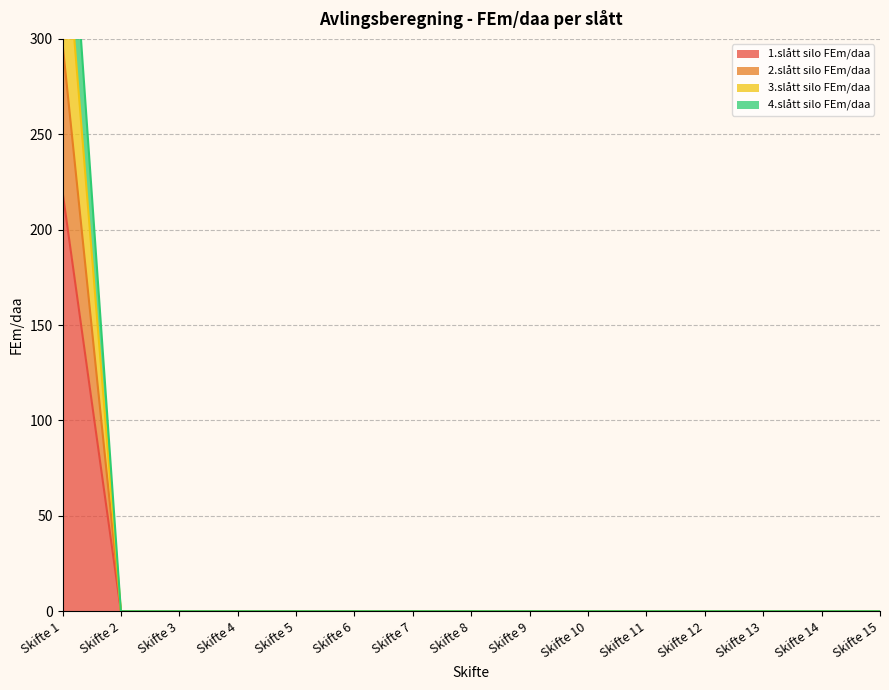

True or false: 4.slått silo FEm/daa and 3.slått silo FEm/daa intersect in this chart.

False